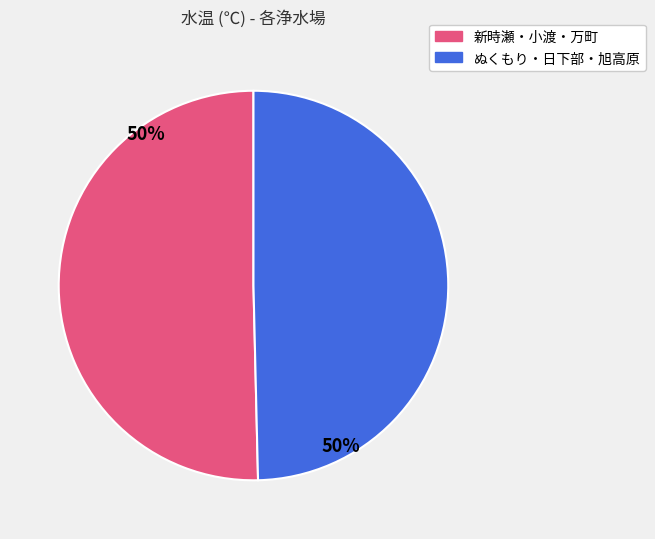

Count the number of slices in the pie.

2